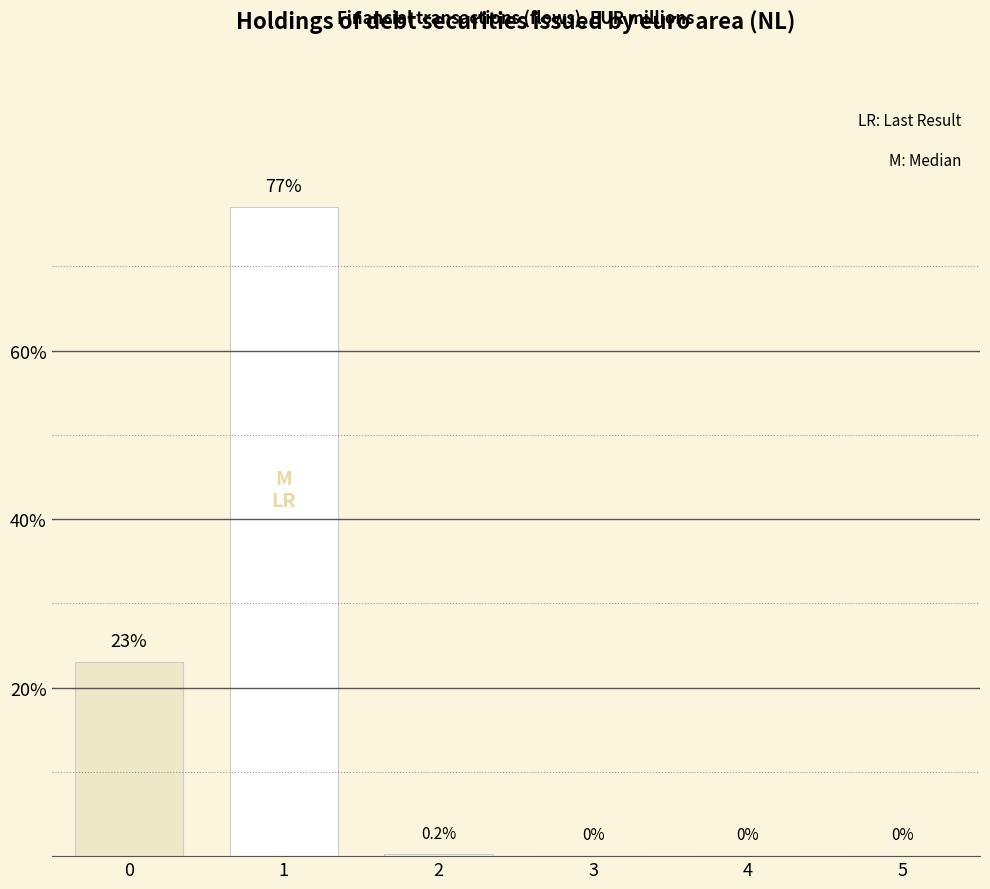

Are the bars horizontal?

No